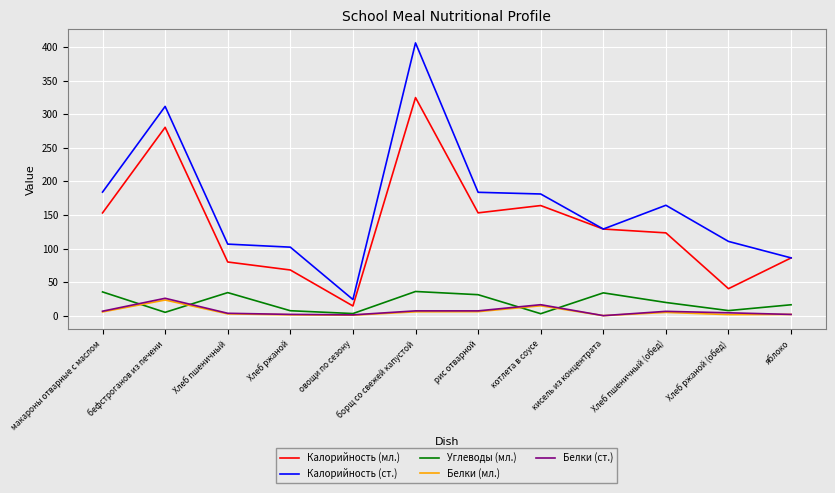

What is the difference between the maximum and minimum values in the Углеводы (мл.) series?

33.1